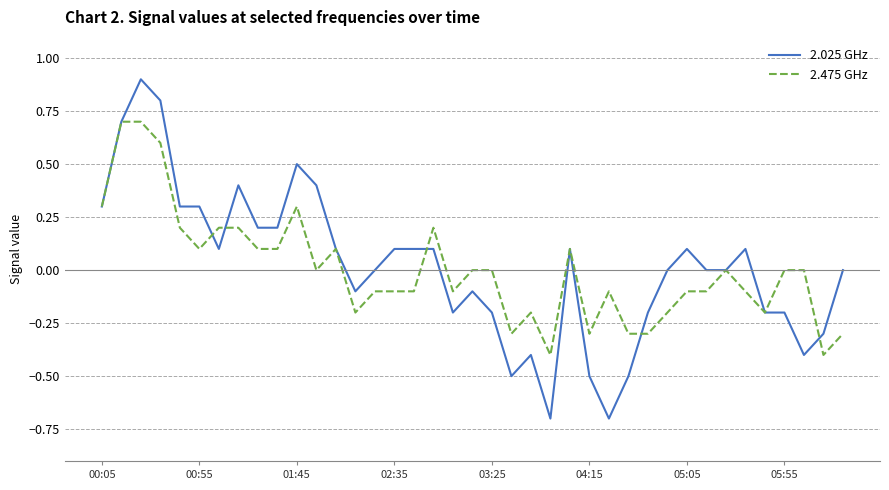

Which series has the widest spread of values?

2.025 GHz